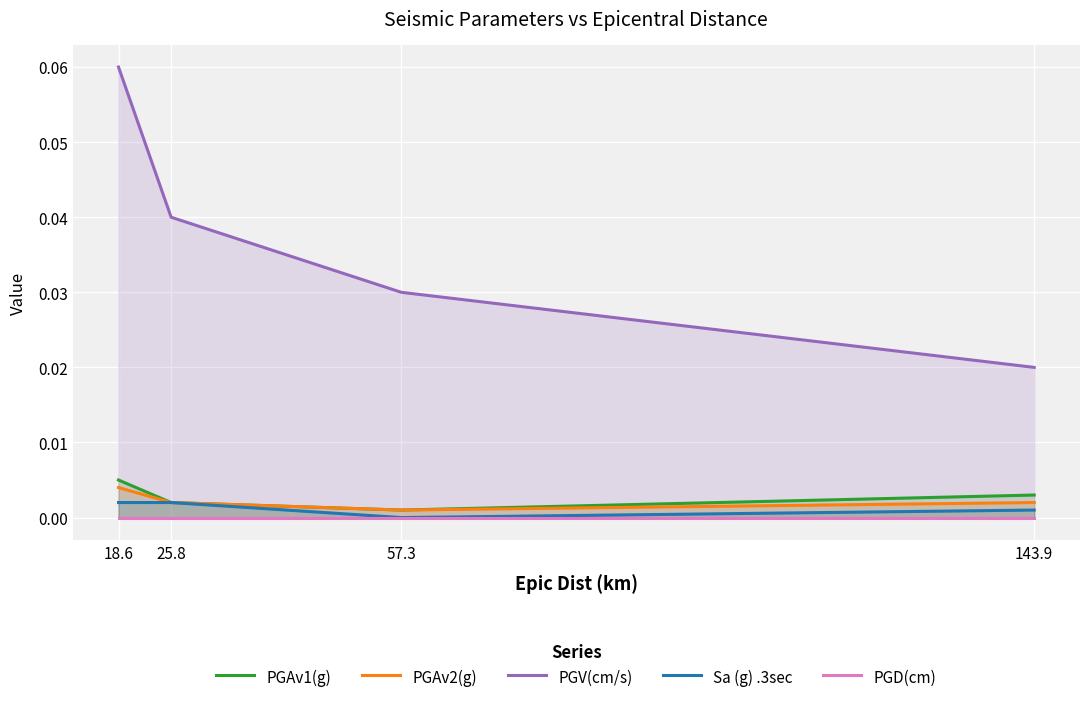

How many lines are shown in the chart?

5